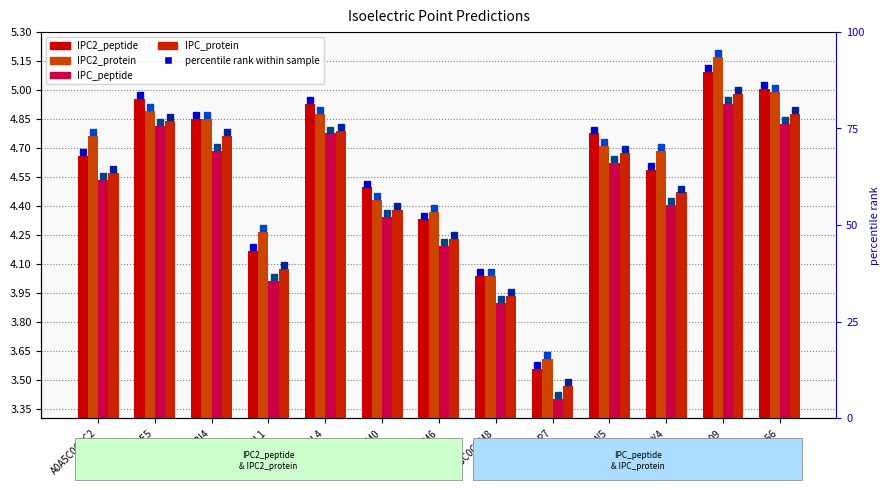

The value of IPC2_peptide at A0A5C0CBY4 is 2.3. True or false?

False